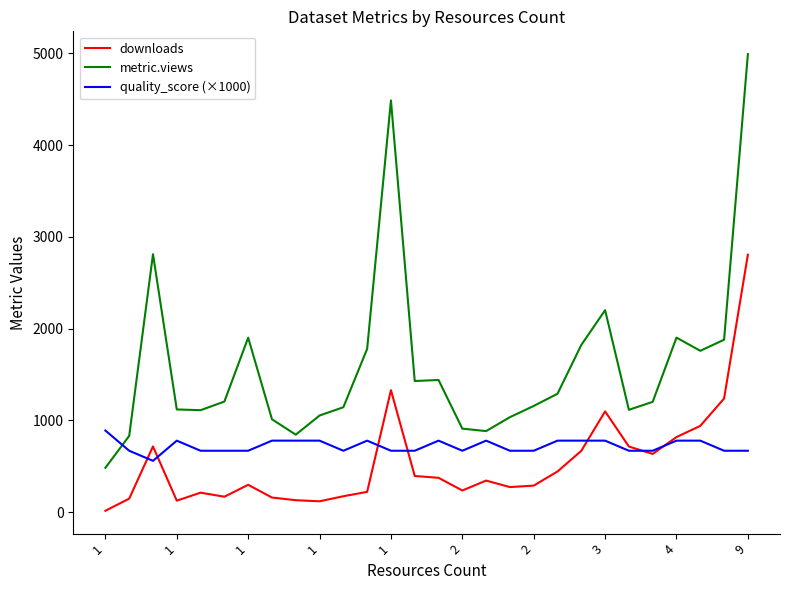

What is the greatest value displayed?

4992